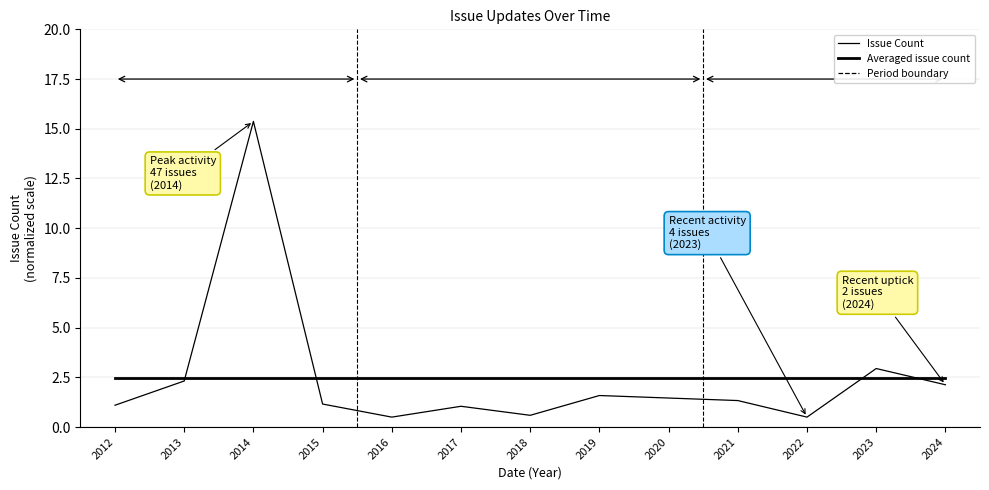

Does the chart have visible grid lines?

Yes